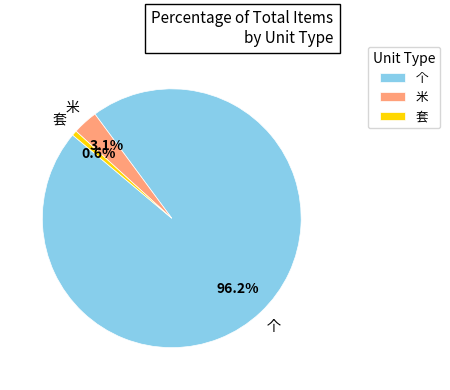

Does 个 represent more than half of the total?

Yes